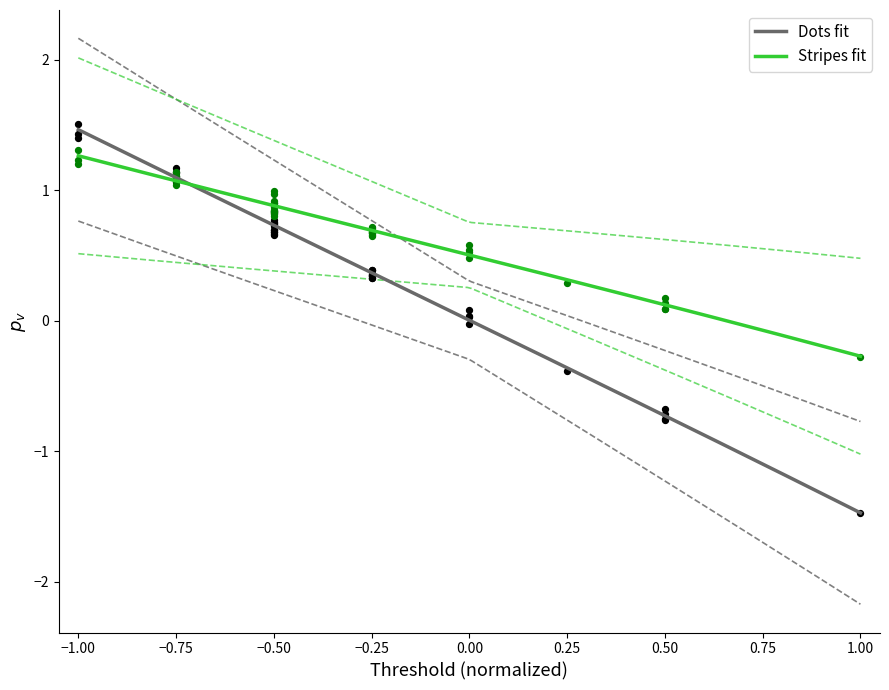

Which series has the largest Y range (max minus min)?

Dots fit